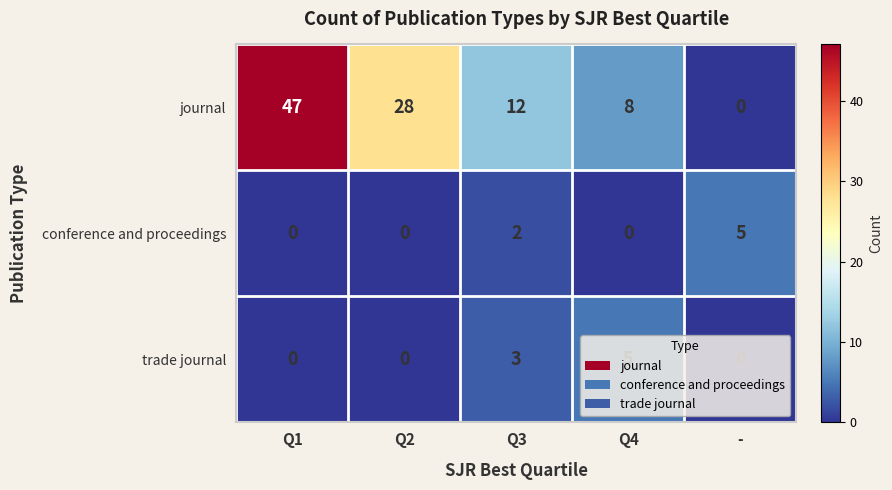

What is the sum of the journal values at Q2 and Q3?

40